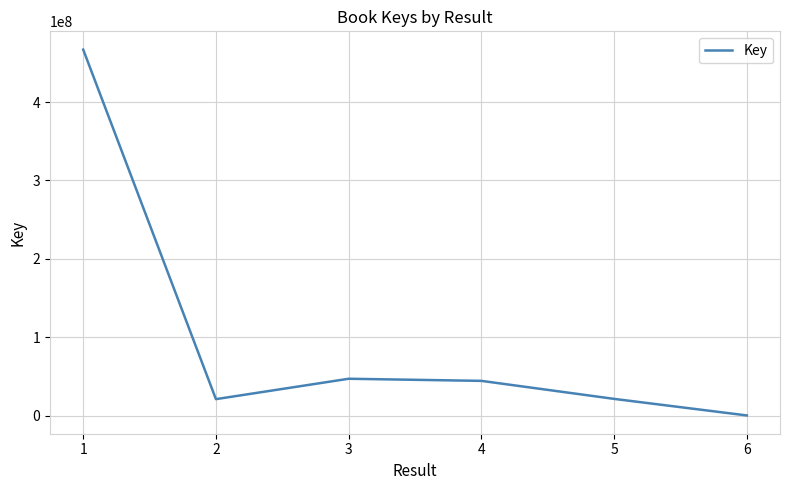

What is the change in value from 2 to 6?

-20771378